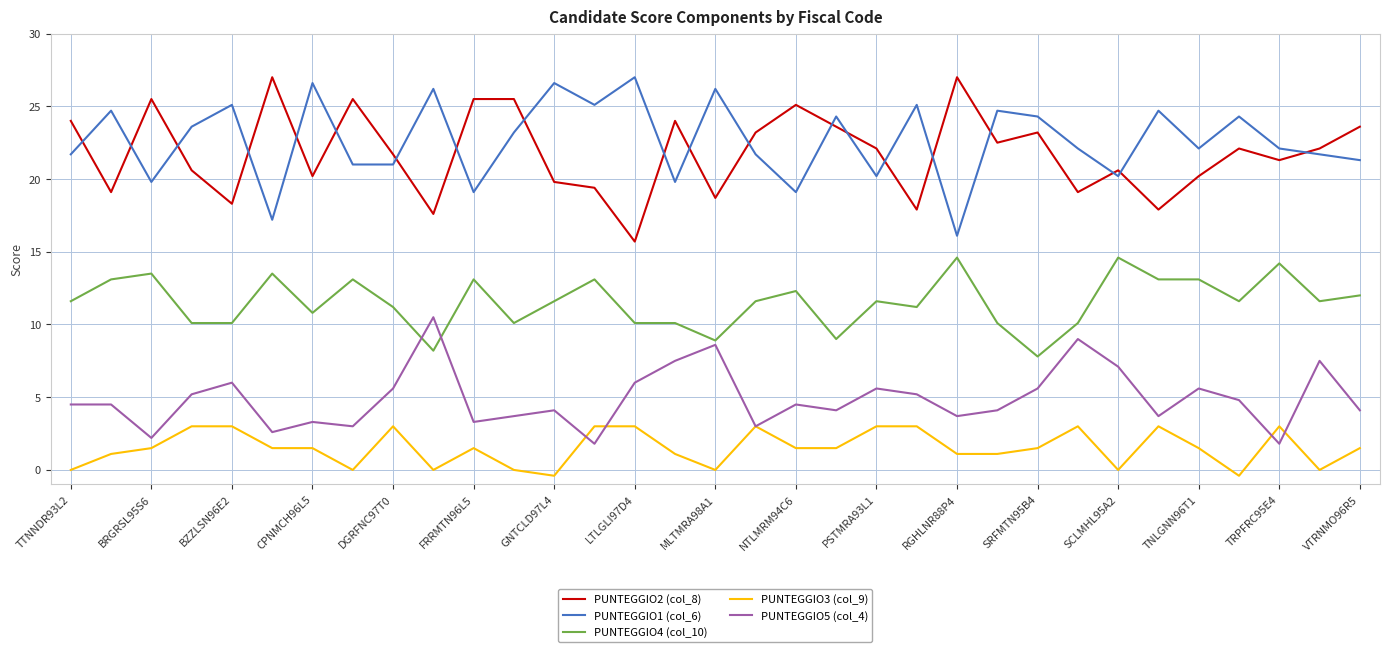

Count the number of data series in this chart.

5